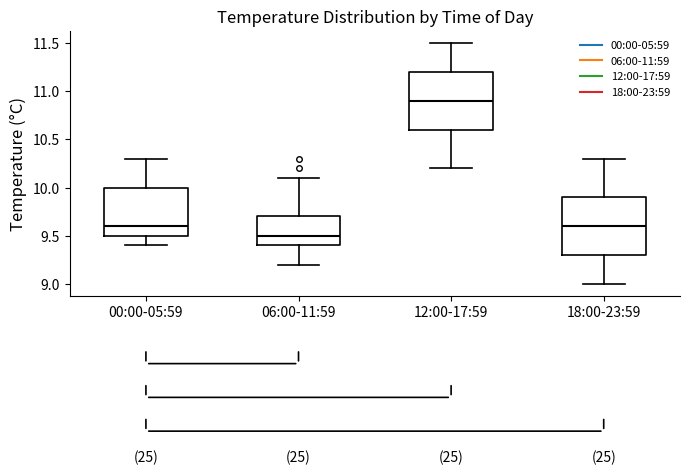

Reading left to right, read every box against the y-axis: the position of its median line, the range the box covers, and the ends of its whiskers. The values are not printed on the chart, so give them approximately, as read against the axis.

00:00-05:59: median 9.6, box 9.5 to 10.0, whiskers 9.4 to 10.3
06:00-11:59: median 9.5, box 9.4 to 9.7, whiskers 9.2 to 10.1
12:00-17:59: median 10.9, box 10.6 to 11.2, whiskers 10.2 to 11.5
18:00-23:59: median 9.6, box 9.3 to 9.9, whiskers 9.0 to 10.3